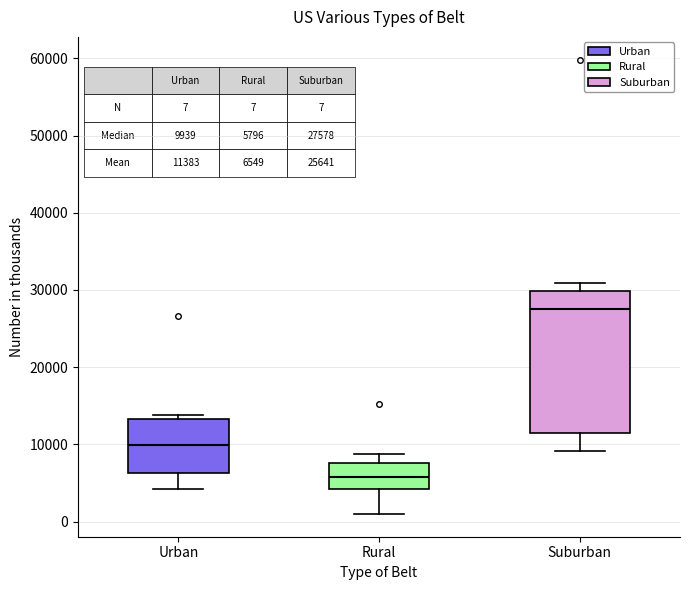

Comparing the boxes themselves (not the whiskers), which one is the tallest?

Suburban